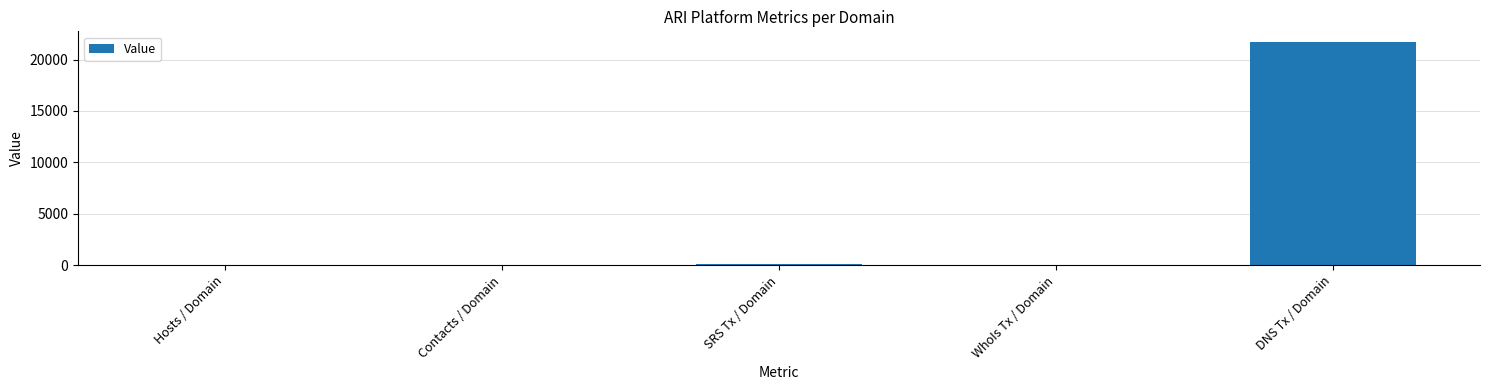

What is the difference between the values at Hosts / Domain and Contacts / Domain?

1.5